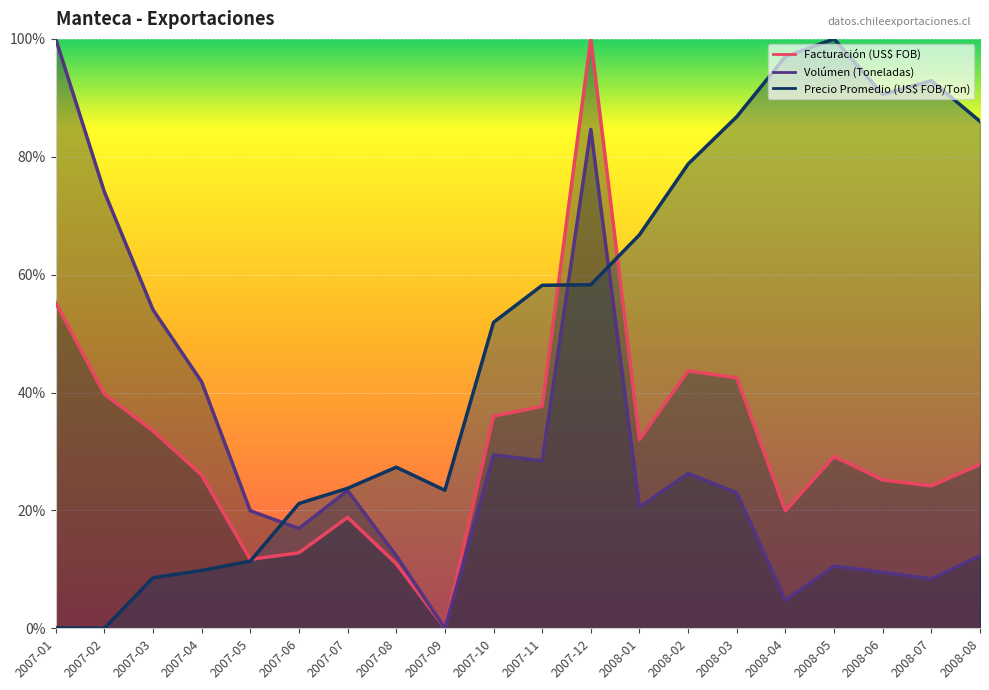

Is it true that Facturación (US$ FOB) equals 0.2 at 2008-04?

True